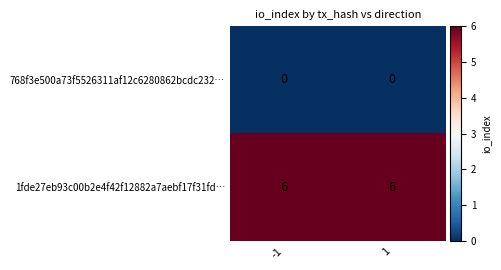

Reading right to left, list all the values displayed in this chart.

768f3e500a73f5526311af12c6280862bcdc232…: 1=0	-1=0
1fde27eb93c00b2e4f42f12882a7aebf17f31fd…: 1=6	-1=6